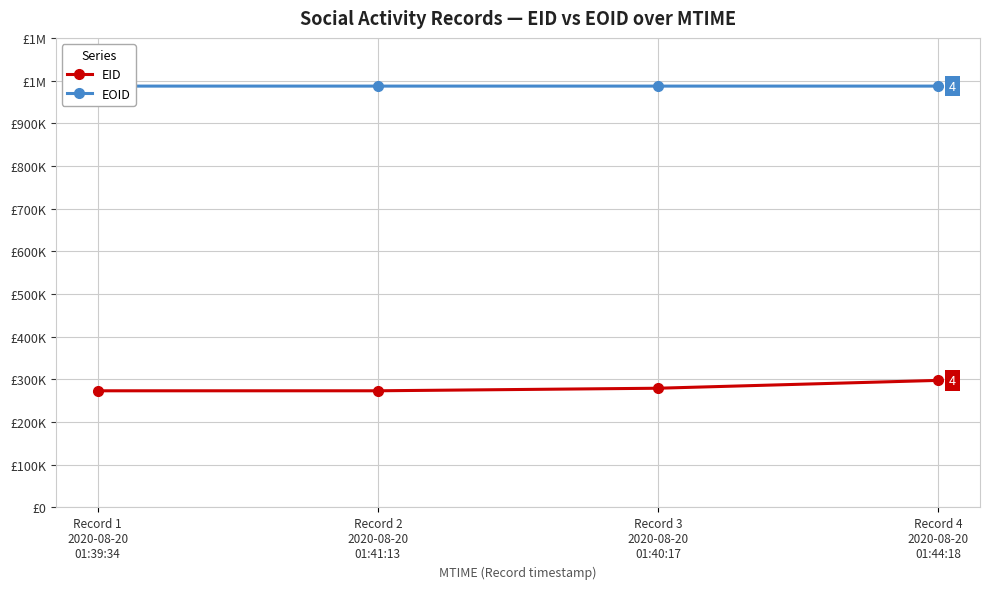

True or false: EOID has a value of 987070 at Record 4
2020-08-20
01:44:18.

True